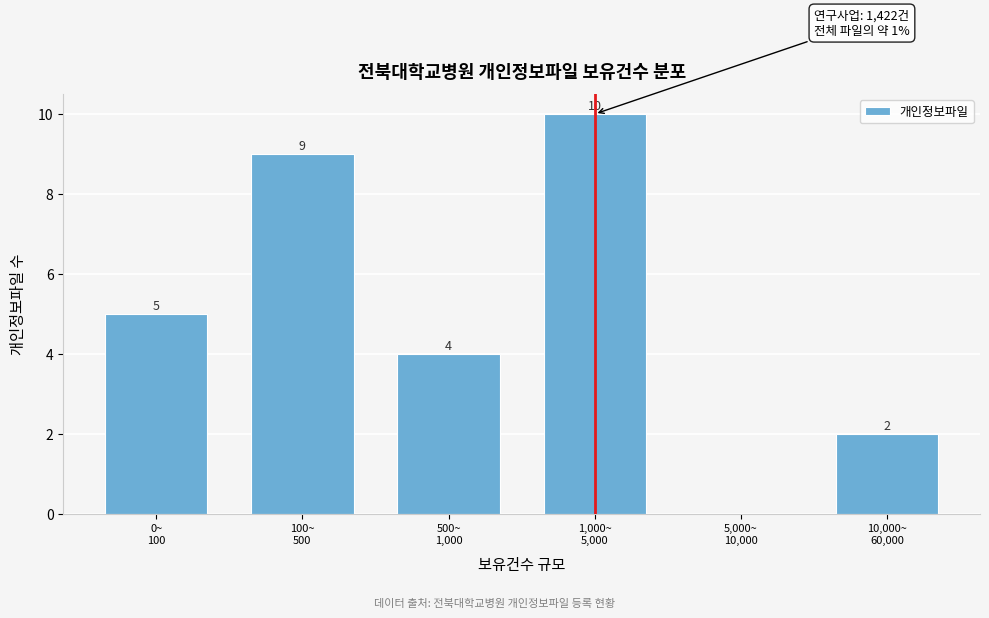

What is the greatest value displayed?

10